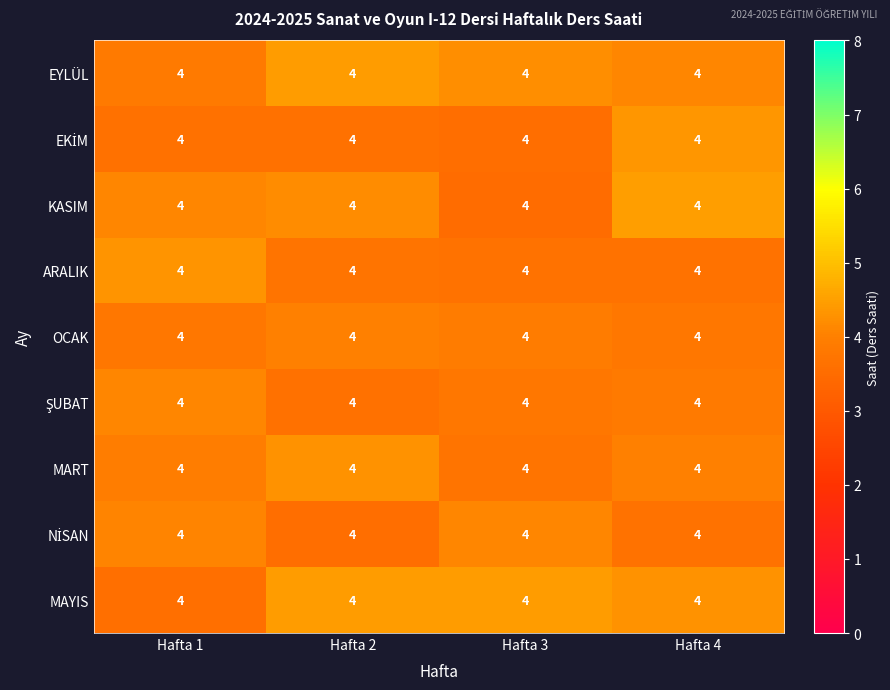

Which label corresponds to the largest value in the chart?

Hafta 4